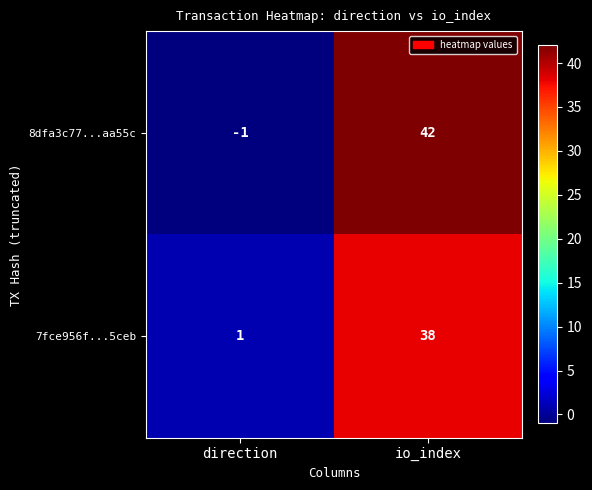

How many distinct data groups are displayed?

2